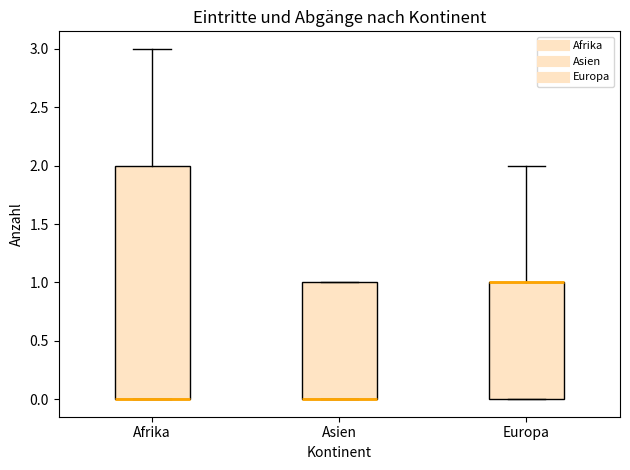

Where is the lower edge of the box for Europa on the y-axis? The values are not printed on the chart, so give them approximately, as read against the axis.

0